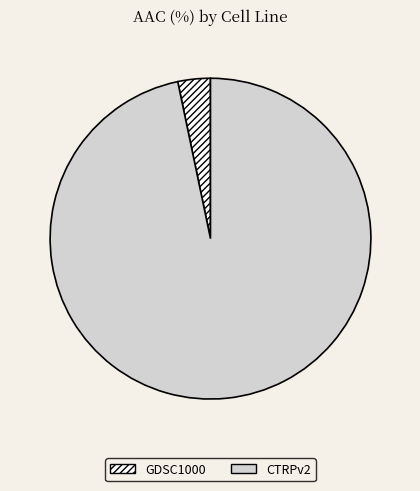

Count the number of slices in the pie.

2